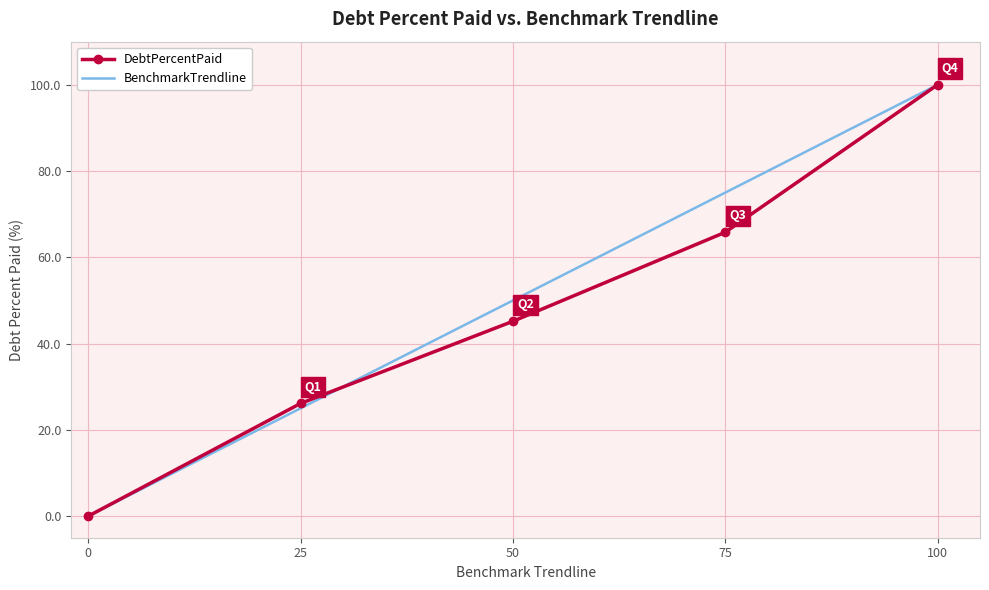

Reading left to right, extract all data points from this chart.

DebtPercentPaid: 0=0.0	25=26.1	50=45.2	75=65.8	100=100.0
BenchmarkTrendline: 0=0.0	25=25.0	50=50.0	75=75.0	100=100.0